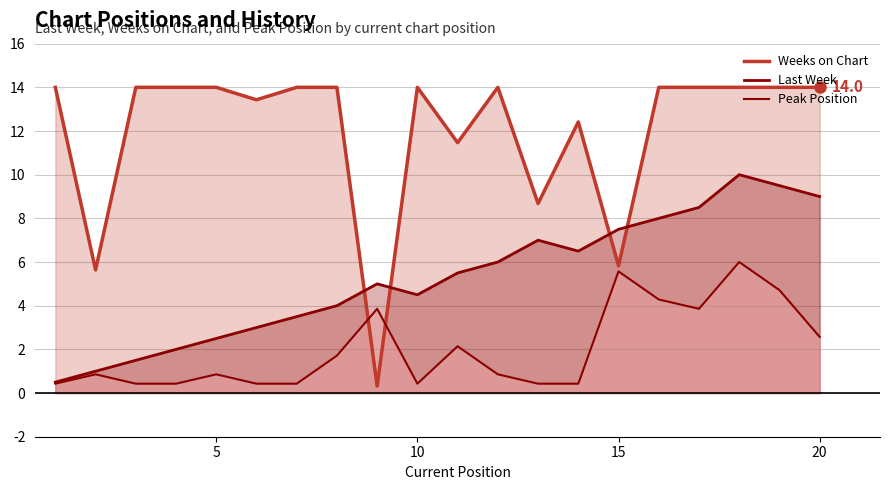

List the labels in order of Last Week value, largest first.

18, 19, 20, 17, 16, 15, 13, 14, 12, 11, 9, 10, 8, 7, 6, 5, 4, 3, 2, 1